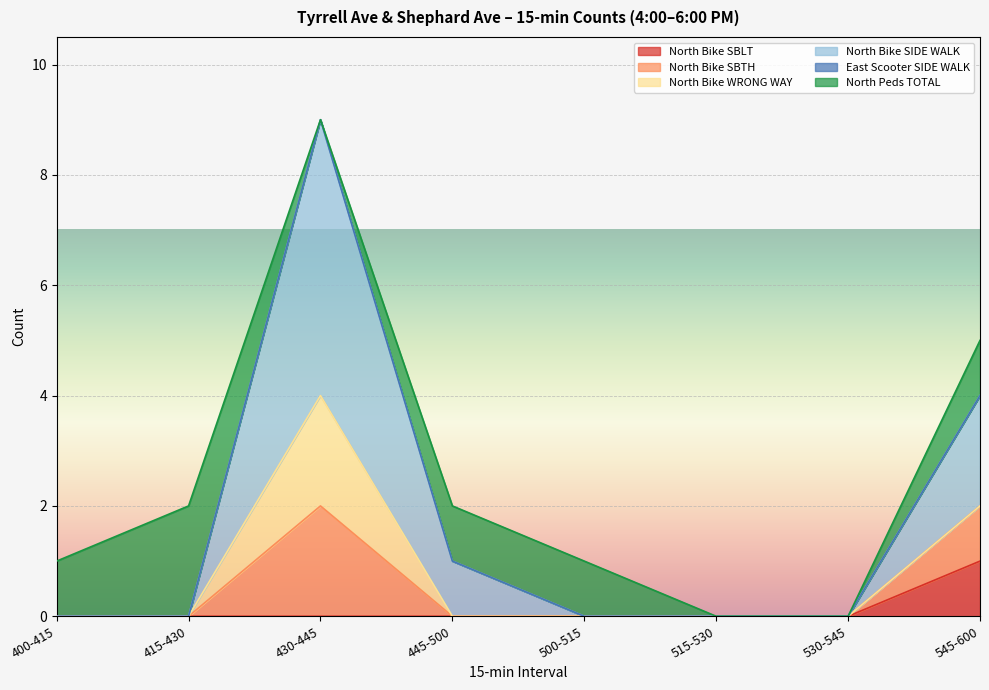

Rank the categories by North Bike SBLT value from lowest to highest.

400-415, 415-430, 430-445, 445-500, 500-515, 515-530, 530-545, 545-600